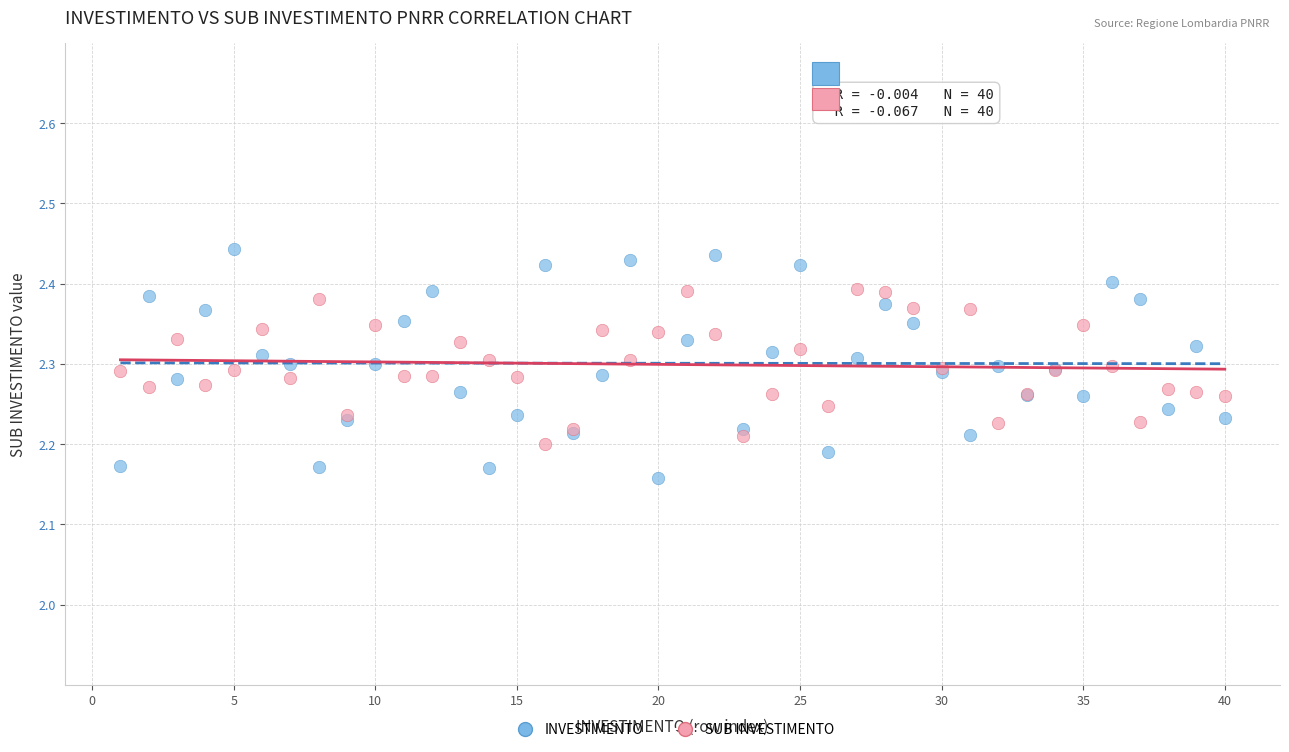

Which series reaches the maximum Y coordinate?

INVESTIMENTO